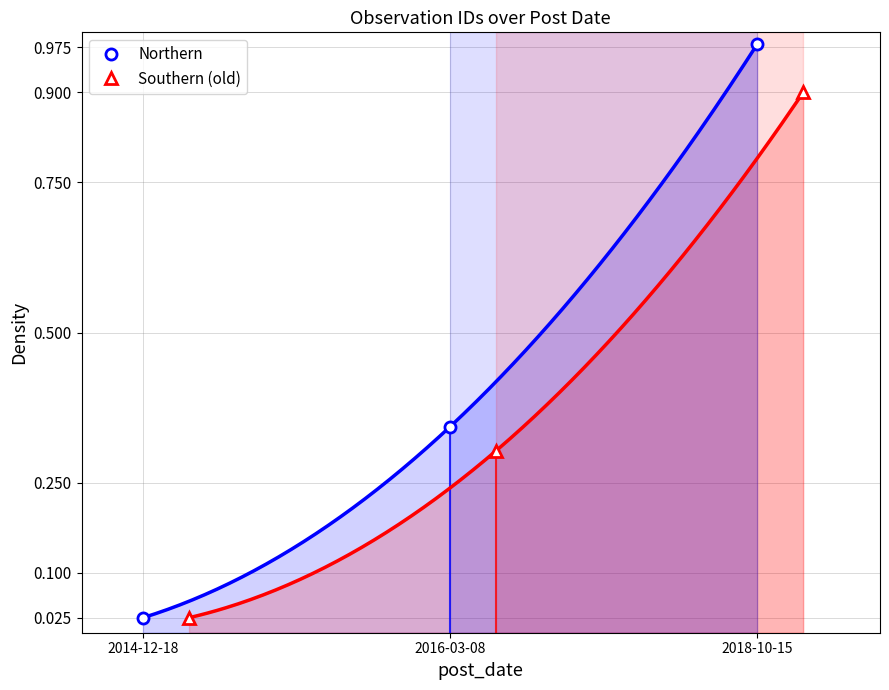

Which has a higher value, 2018-10-15 or 2014-12-18?

2018-10-15